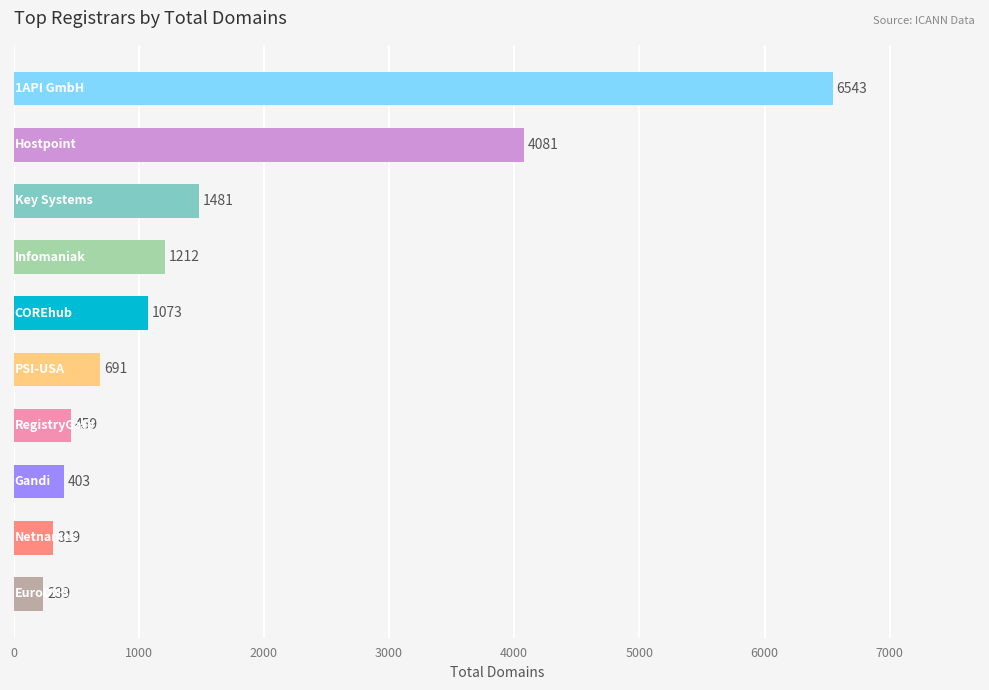

What is the maximum value shown in the chart?

6543